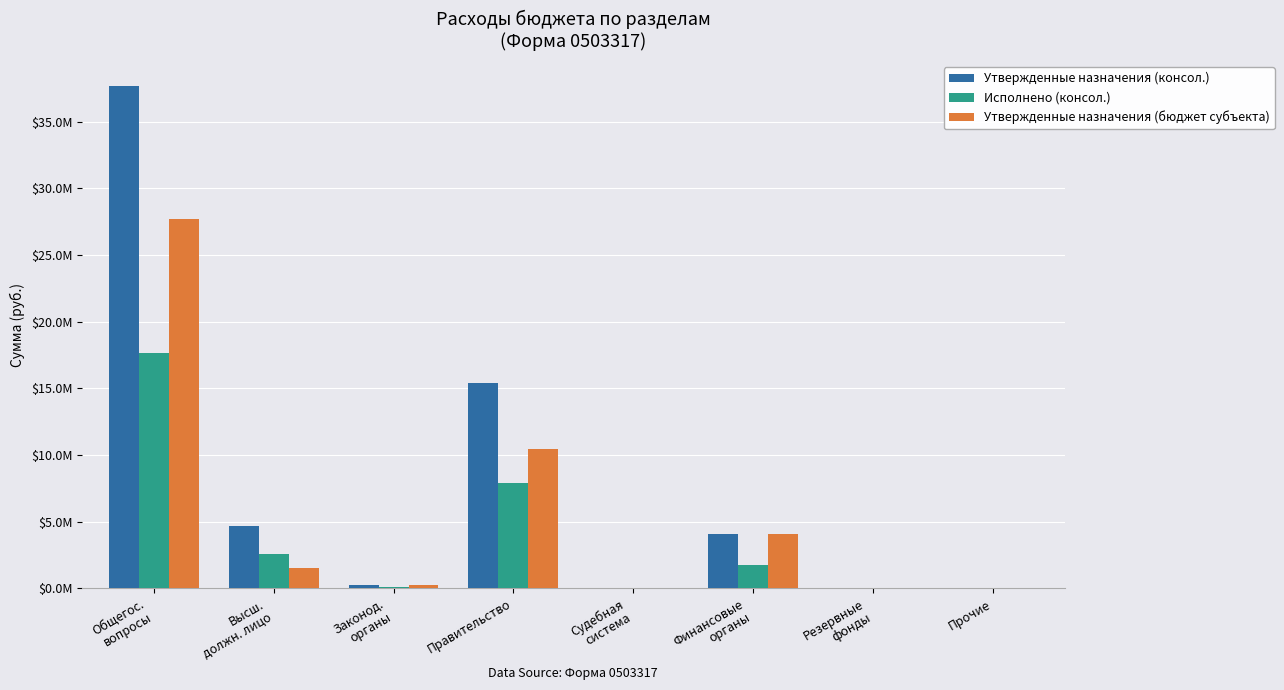

What are all the series names shown in the legend?

Утвержденные назначения (консол.), Исполнено (консол.), Утвержденные назначения (бюджет субъекта)